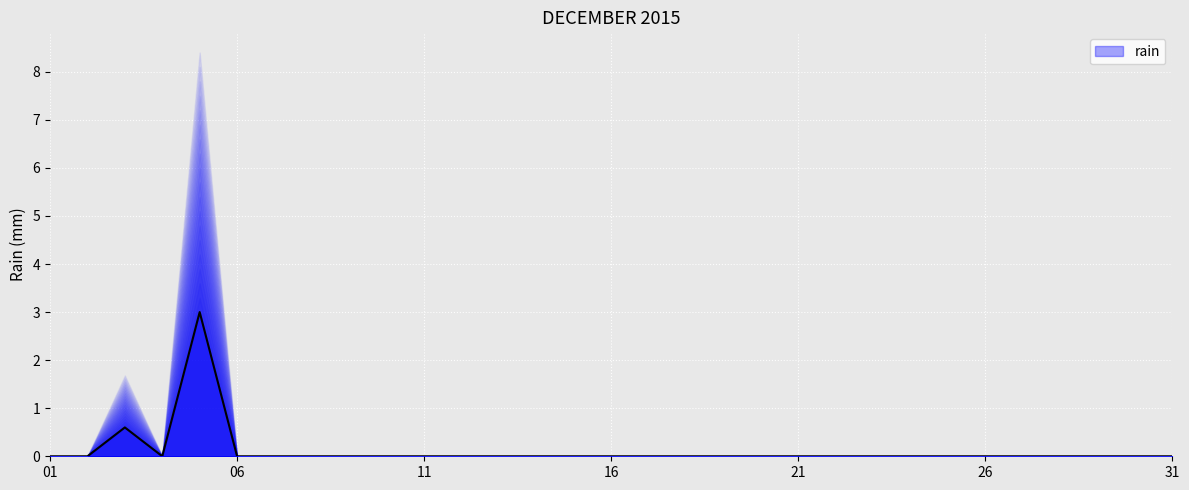

Where is the first local maximum?

2015-12-03